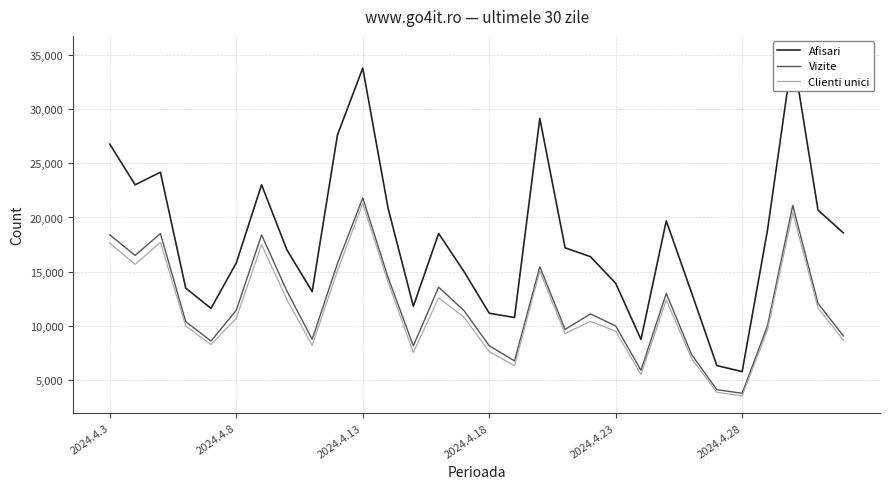

What is the sum of all Afisari values?

541230